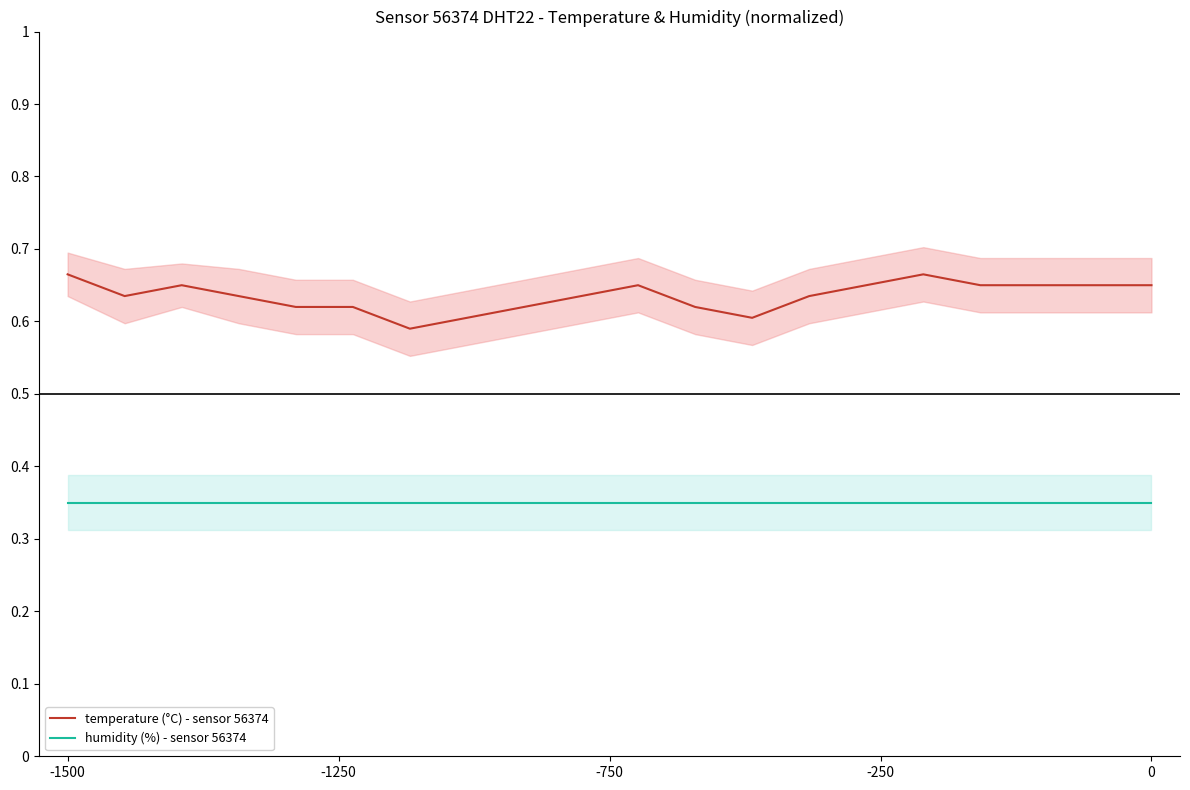

What is the lowest value of the humidity (%) - sensor 56374 series?

0.4